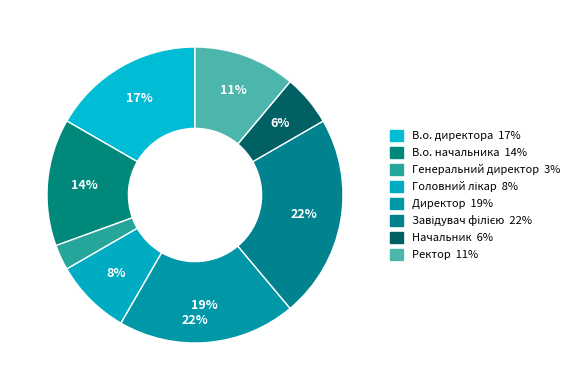

True or false: Генеральний директор accounts for 3% of the total.

True